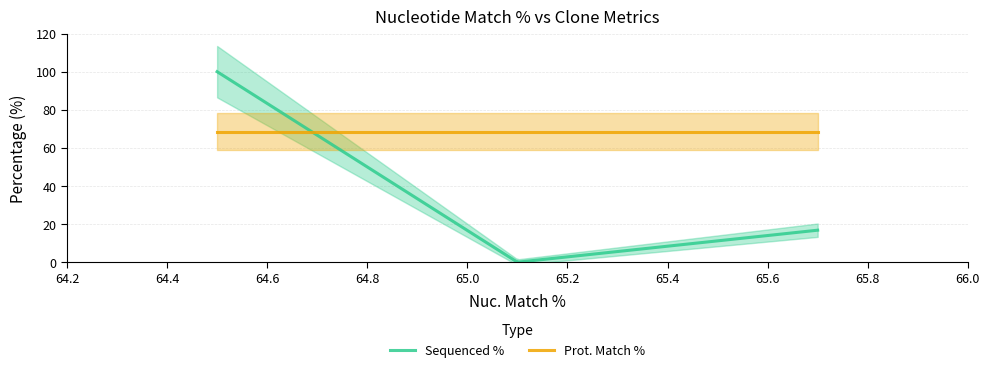

Is the value of Prot. Match % at ccsbBroadEn_11482 greater than the value of Sequenced % at ccsbBroadEn_11482?

No